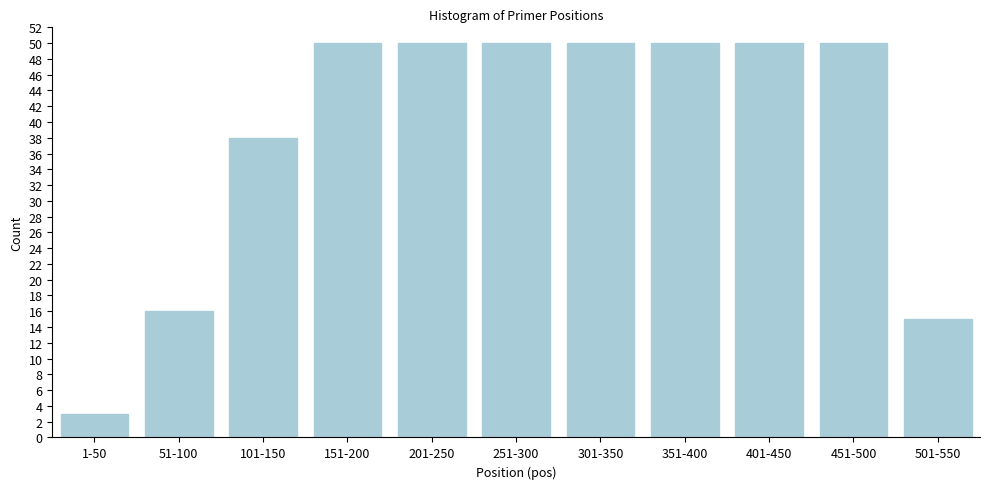

Reading left to right, extract all data points from this chart.

3	16	38	50	50	50	50	50	50	50	15